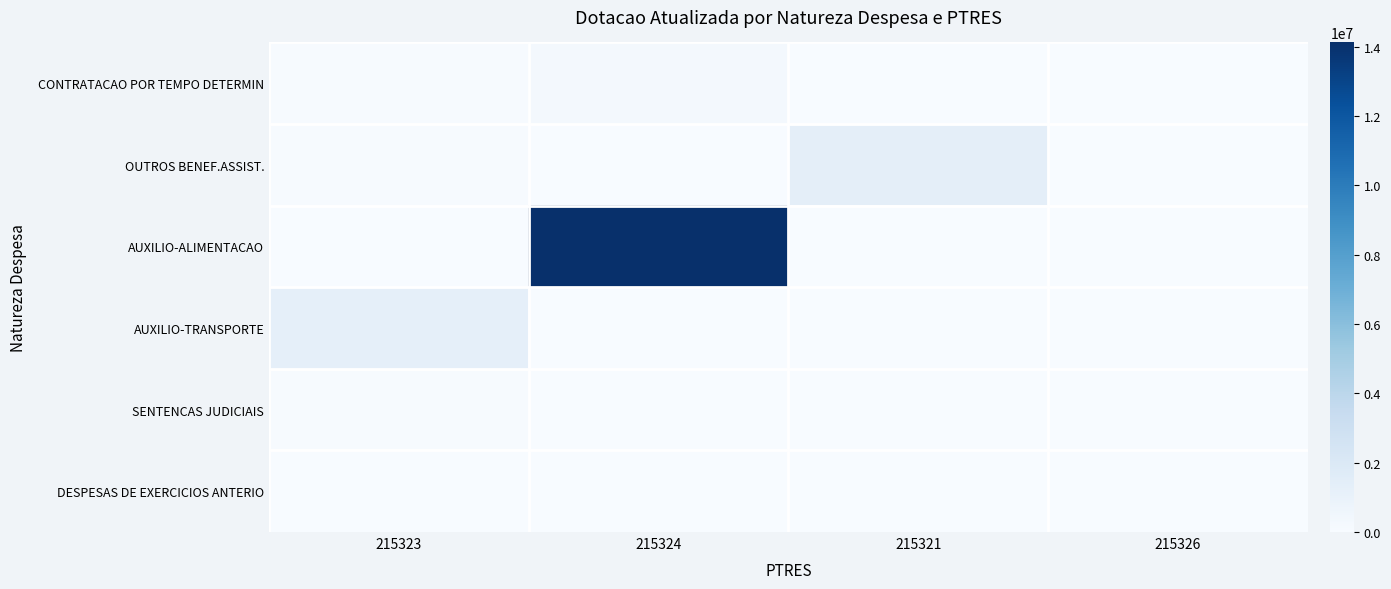

Which series has the largest range (max minus min)?

AUXILIO-ALIMENTACAO